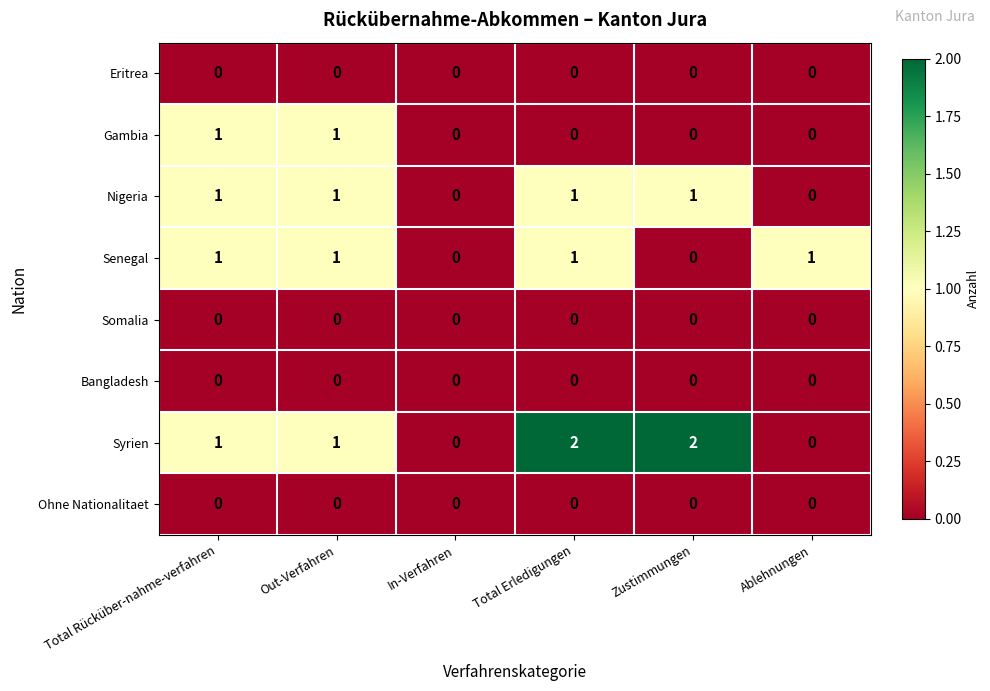

Between In-Verfahren and Total Erledigungen, which series saw the biggest shift?

Syrien